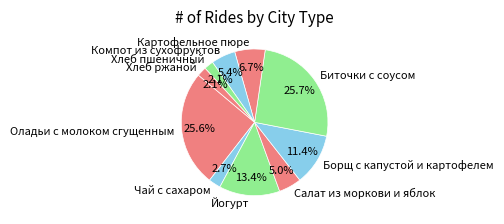

To the nearest percent, what portion does Хлеб ржаной represent?

2%